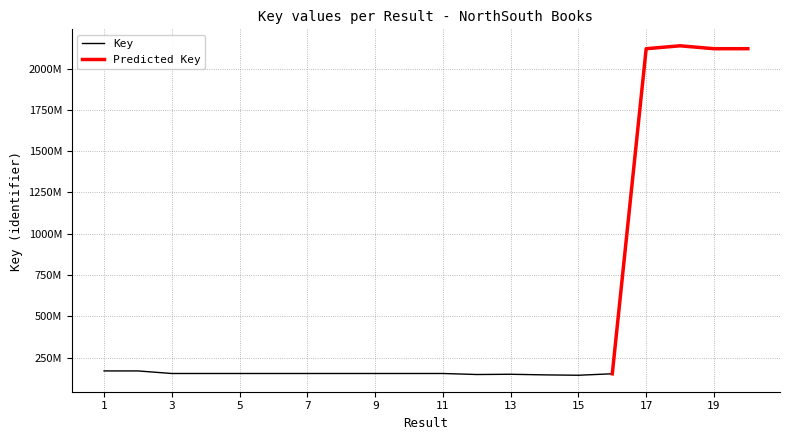

Reading right to left, list all the values displayed in this chart.

20=2120132782	19=2120132782	18=2137641560	17=2120133182	16=151880102	15=142994872	14=145249603	13=148958282	12=147459550	11=153628275	10=153630326	9=153630986	8=153631474	7=153630461	6=153630503	5=153630103	4=153631342	3=153629696	2=169155524	1=169155075